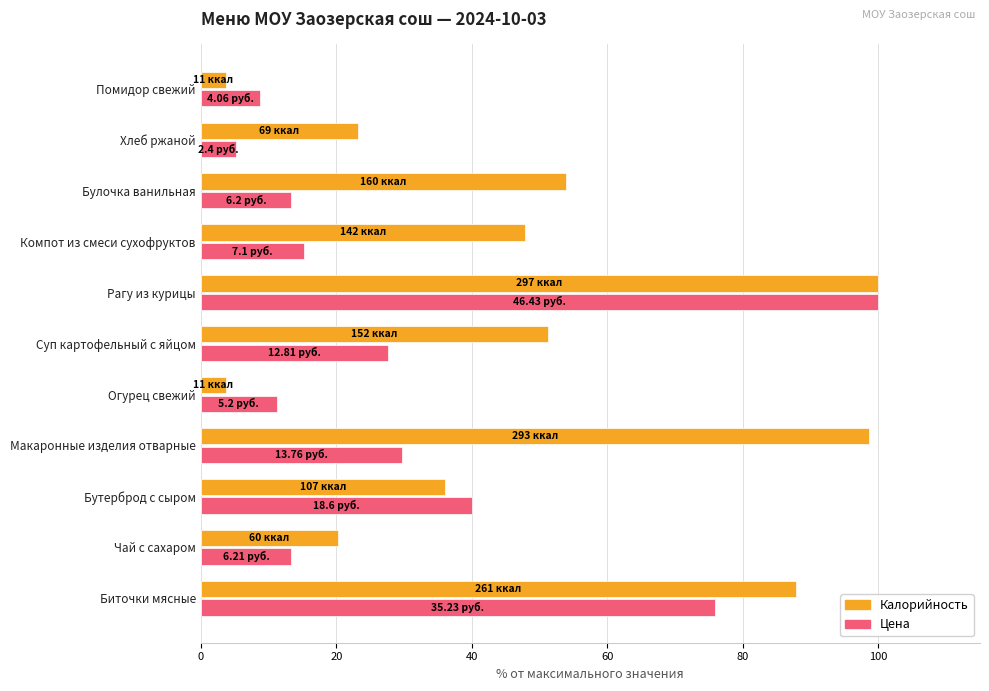

At how many categories does at least one series exceed 47?

6